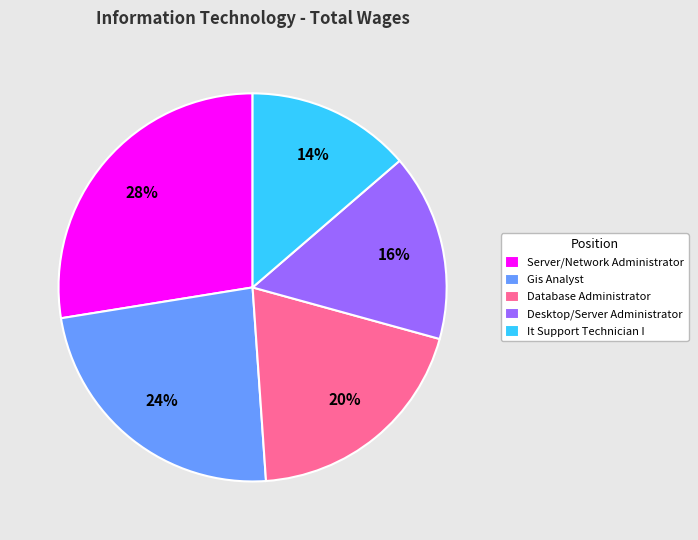

Is there a majority slice in this chart?

No